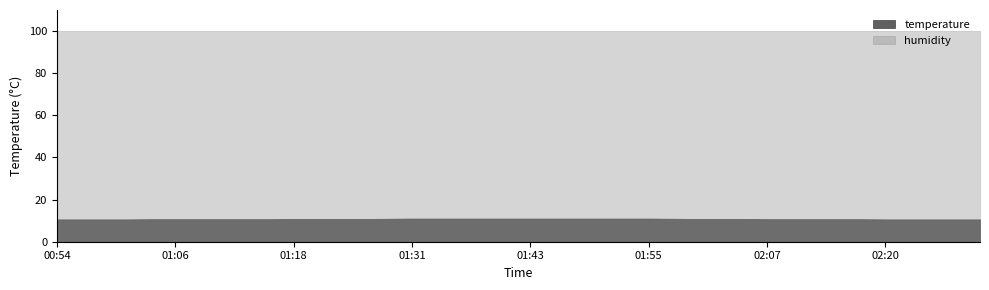

True or false: humidity and temperature cross at least once.

False